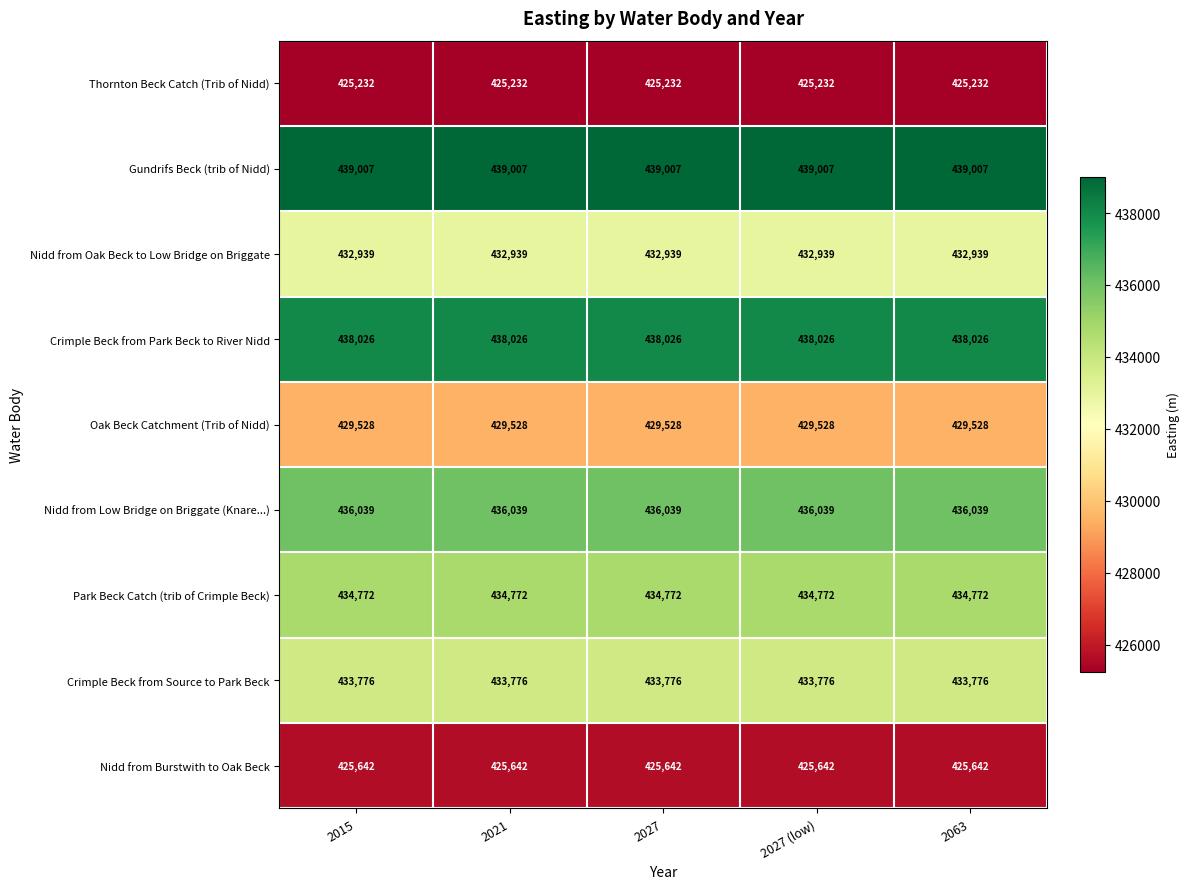

What is the highest value of the Nidd from Low Bridge on Briggate (Knare...) series?

436039